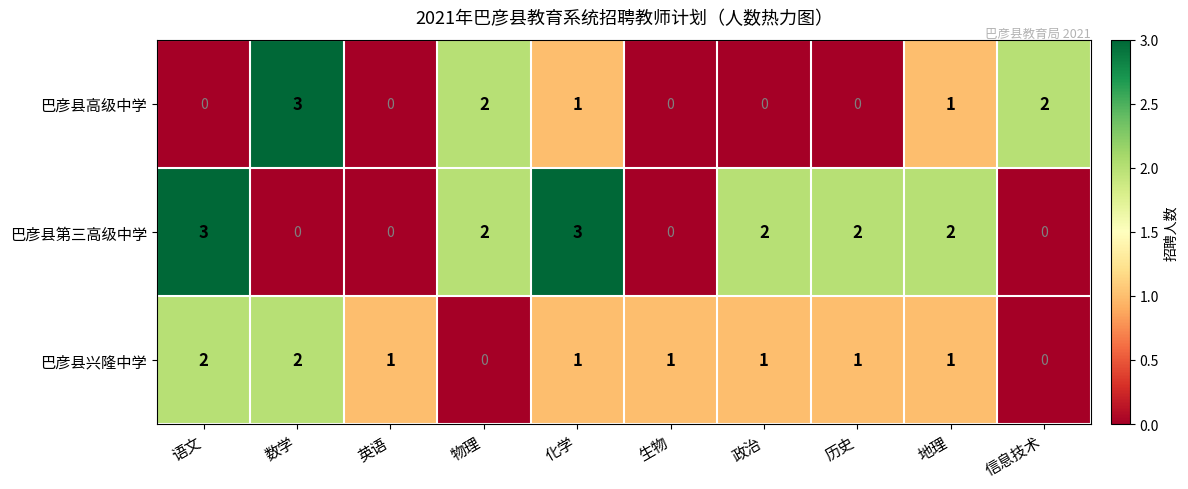

How many 巴彦县高级中学 values are between 0 and 2?

9